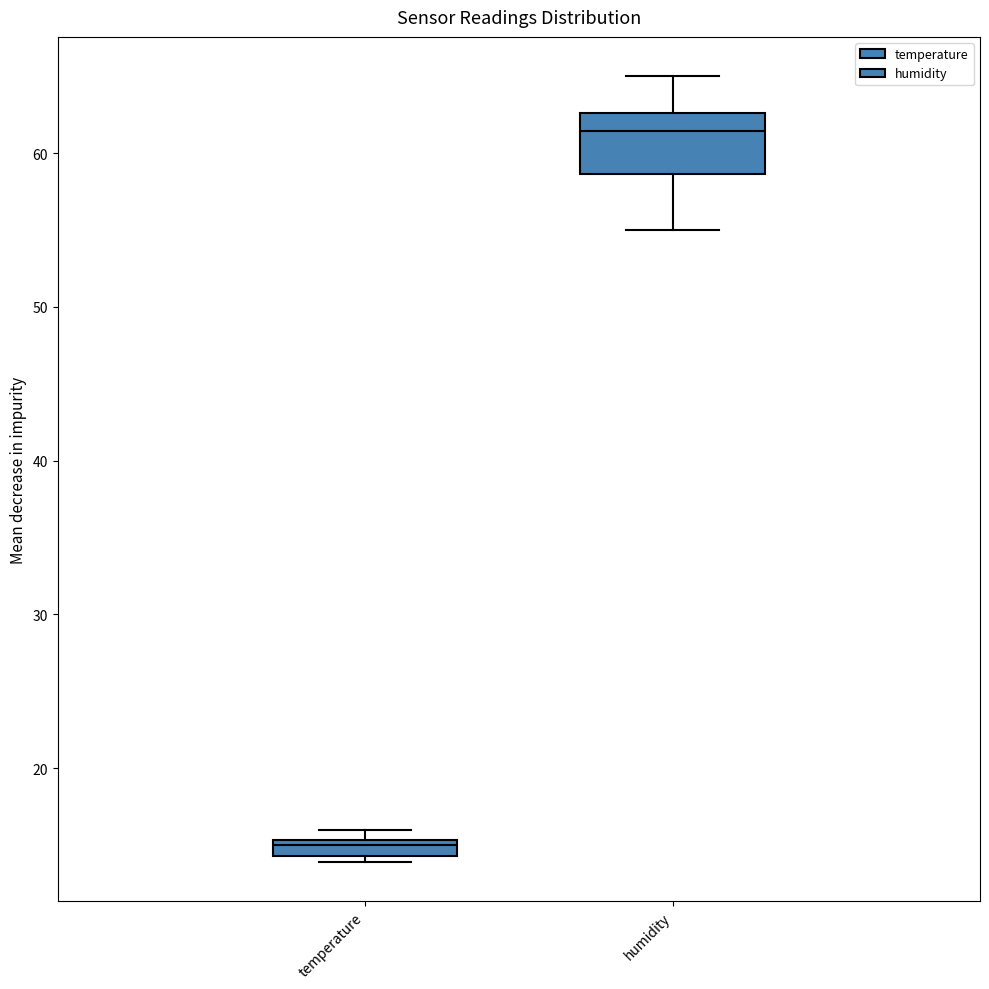

Which box's median line is the highest?

humidity